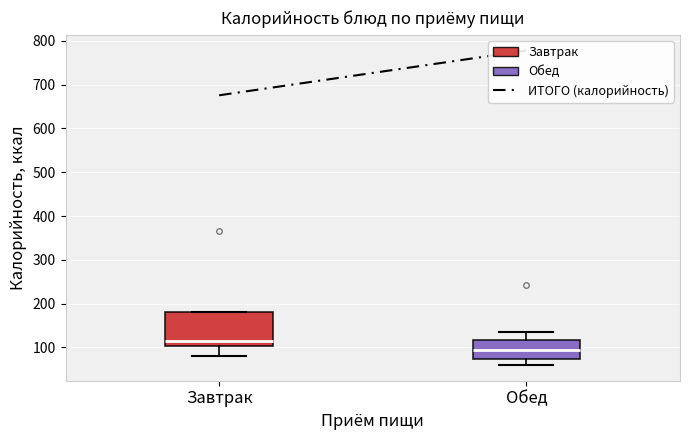

Reading left to right, read every box against the y-axis: the position of its median line, the range the box covers, and the ends of its whiskers. The values are not printed on the chart, so give them approximately, as read against the axis.

Завтрак: median 110, box 100 to 180, whiskers 80 to 180
Обед: median 90, box 70 to 120, whiskers 60 to 130